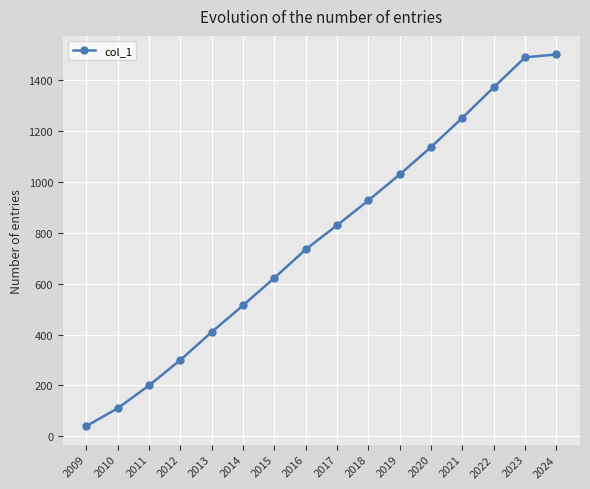

What is the value of the 3rd point from the left?

200